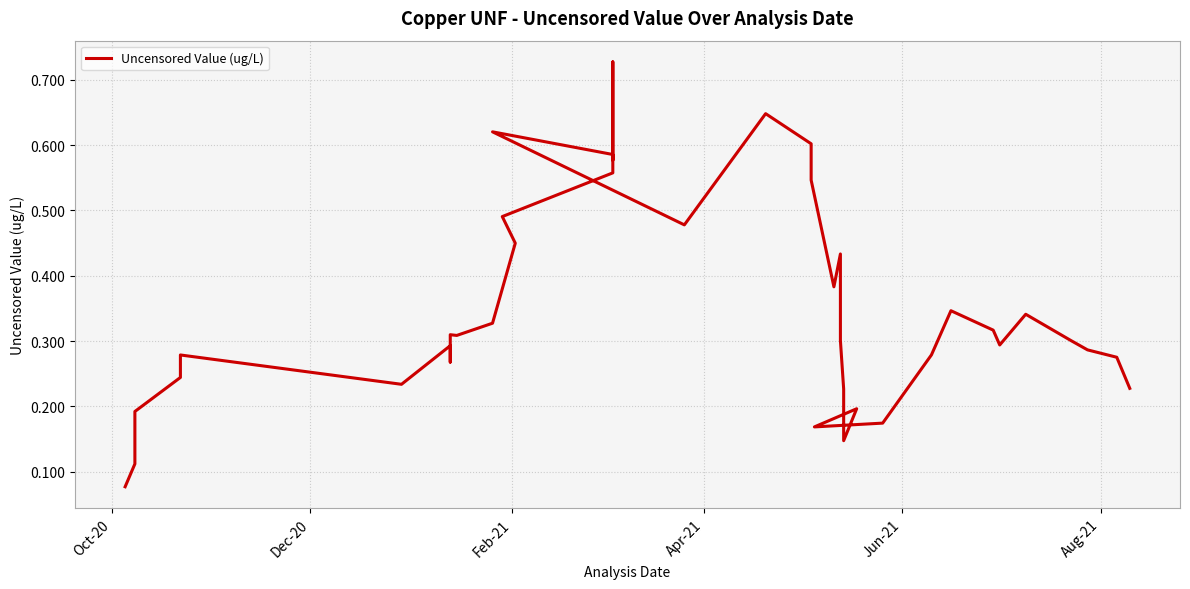

What is the average value?

0.4